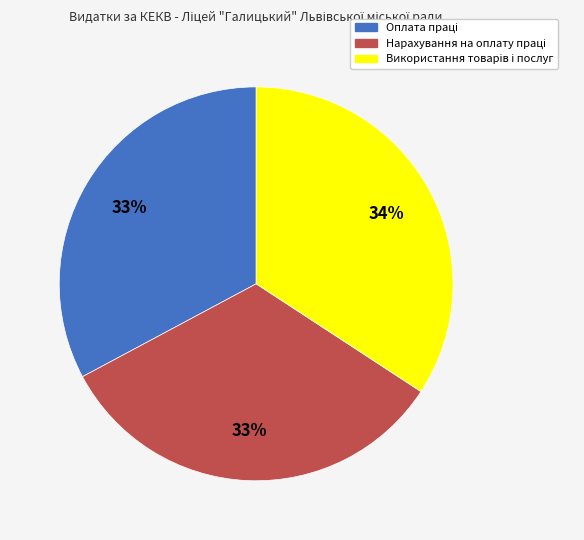

To the nearest percent, what is the average slice percentage?

33%